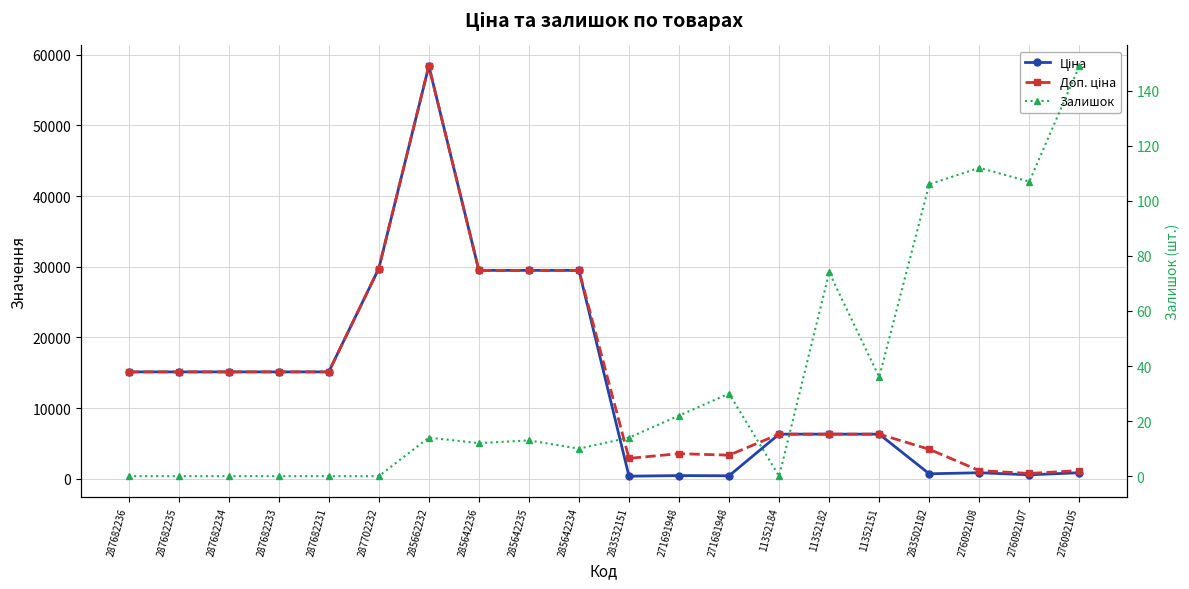

What is the sum of all Залишок values?

699.0